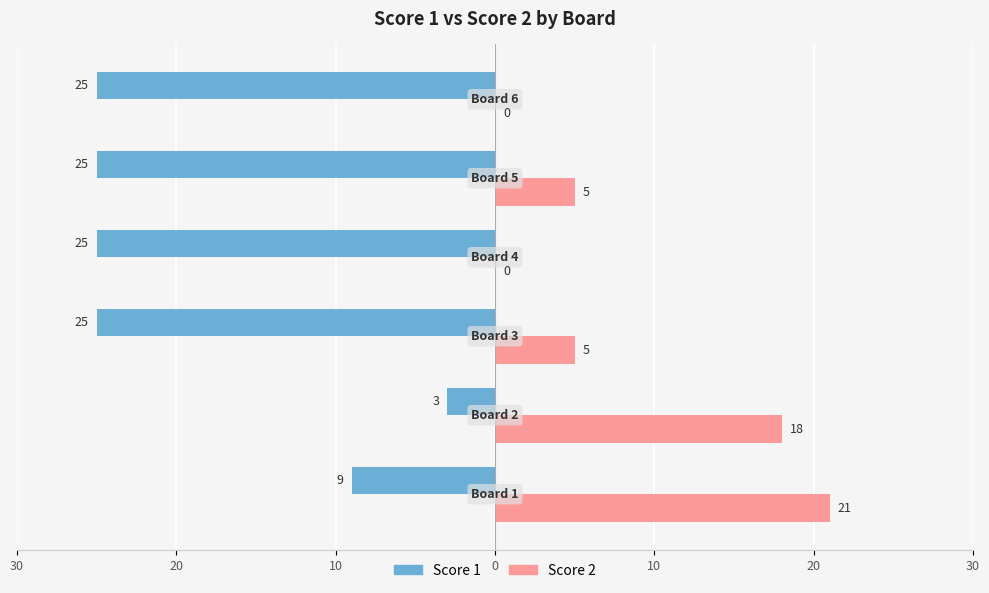

Which series has the widest spread of values?

Score 1